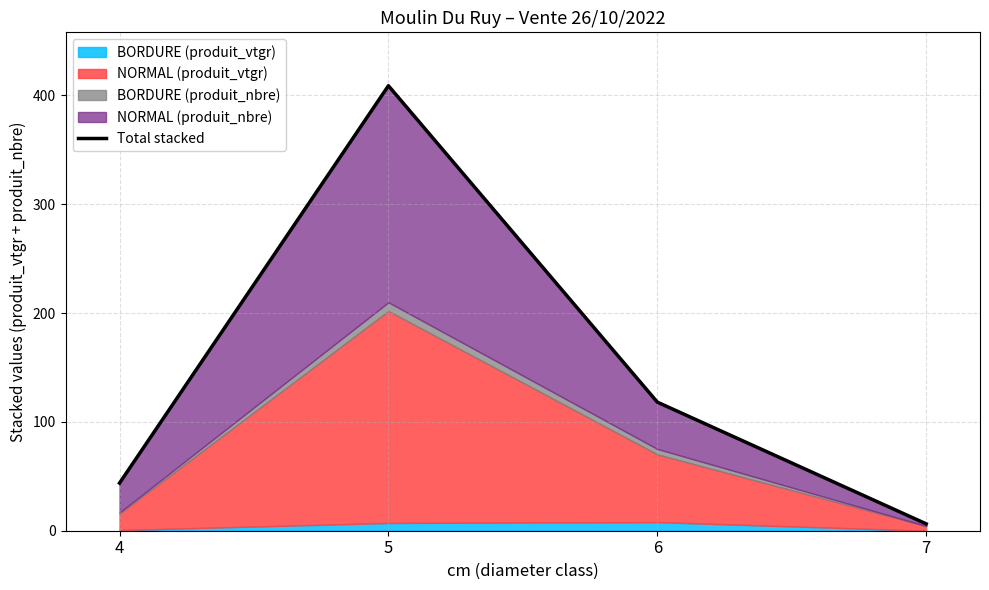

What is the minimum value shown in the chart?

6.3